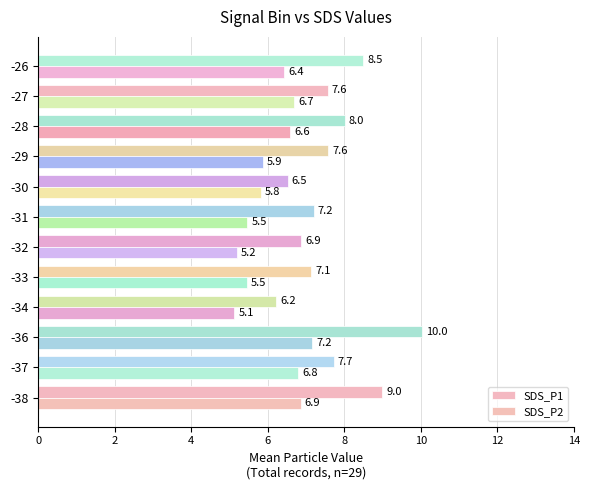

How many series are shown in this chart?

2